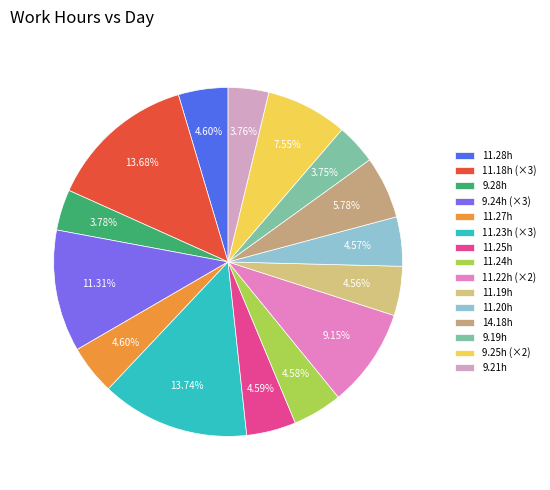

Count the number of slices in the pie.

15